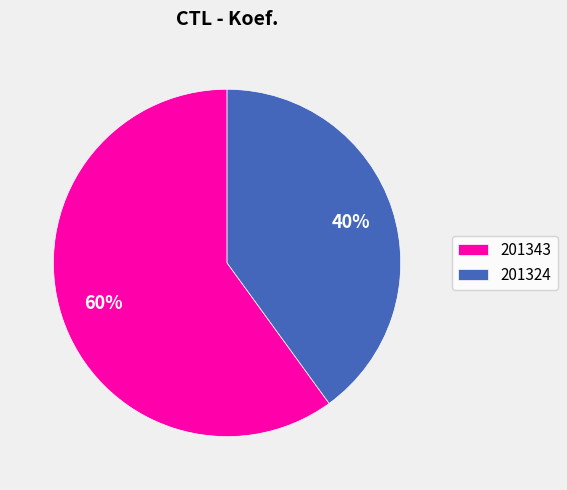

Count the number of slices in the pie.

2